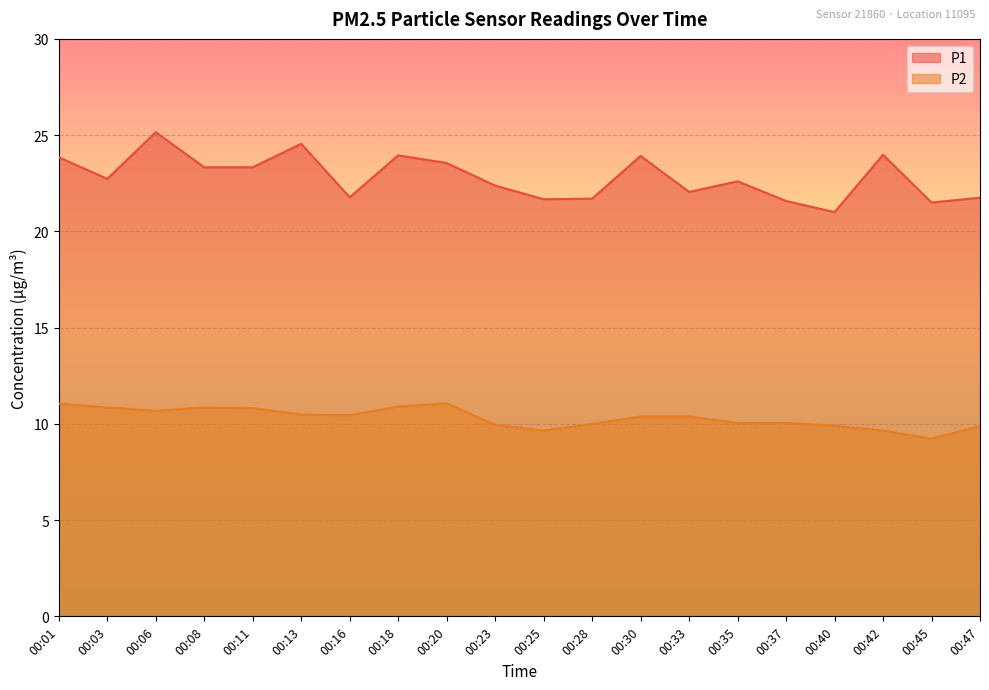

What is the difference between the highest and lowest values at 00:06?

14.5